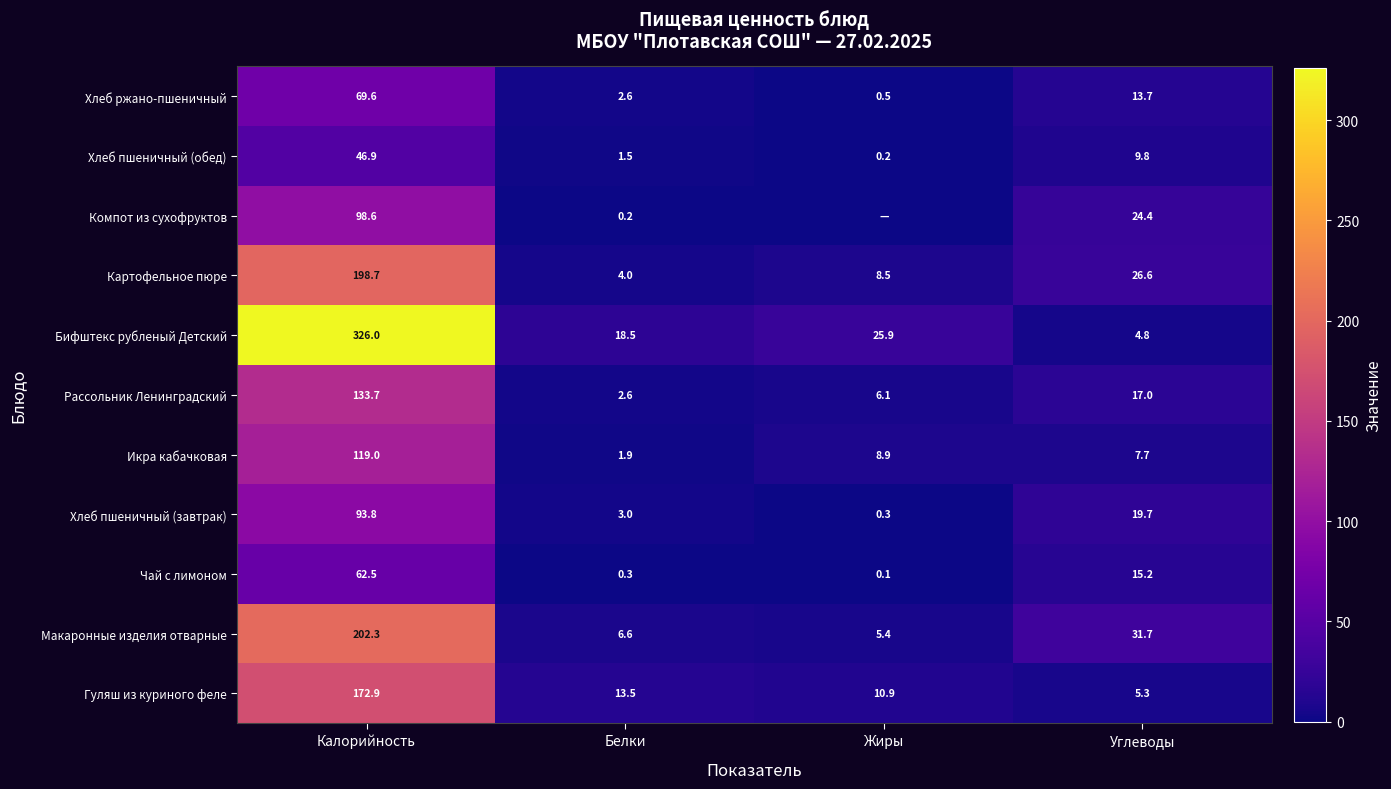

At which category is the sum across all series the highest?

Калорийность